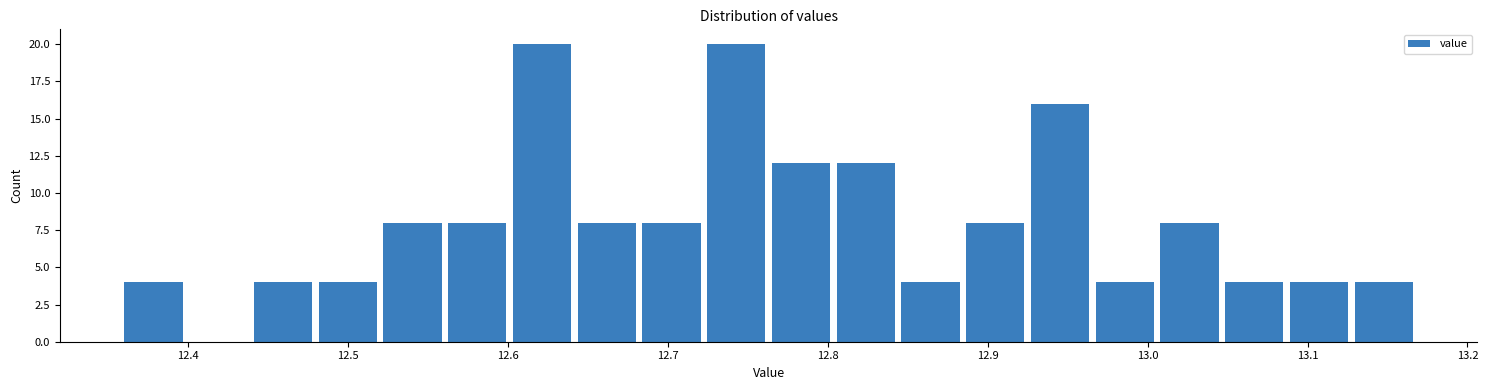

How tall is the bar that spans 12.81 to 12.85 on the x-axis? Neither the bar edges nor the heights are printed on the chart, so give them approximately, as read against the axes.

12